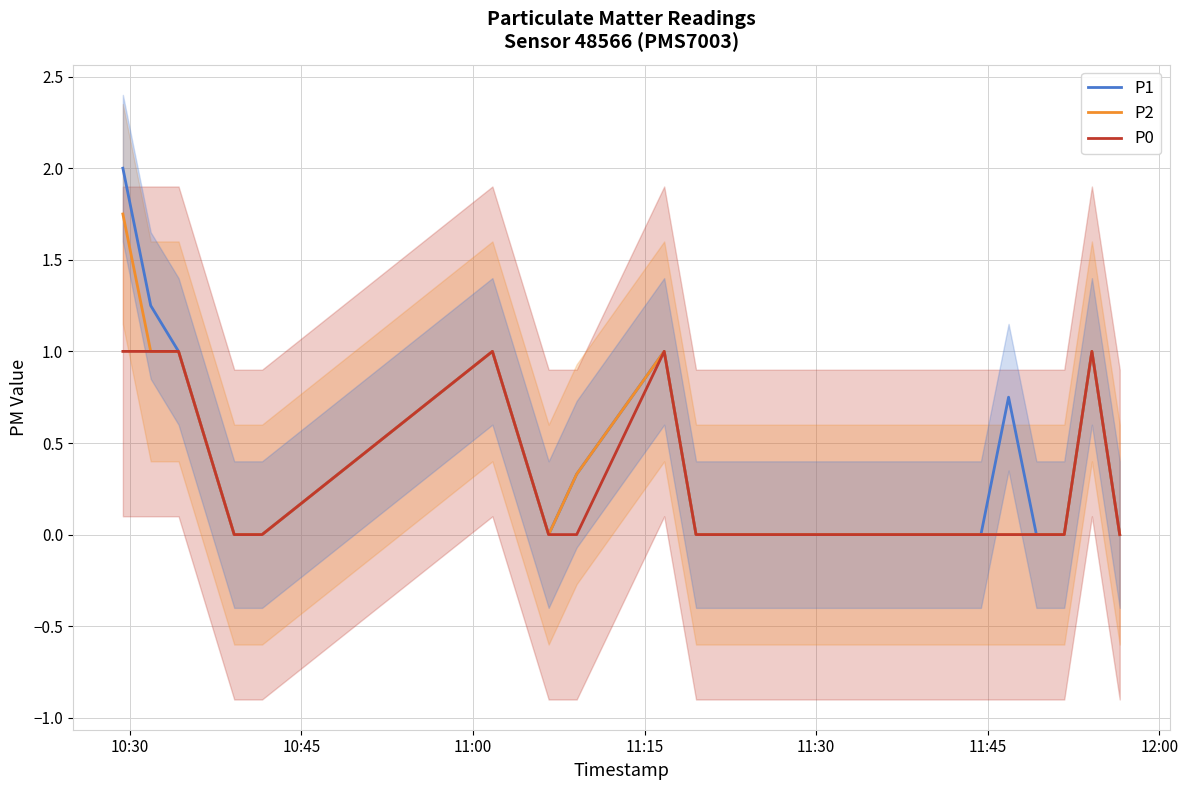

True or false: P1 and P2 intersect in this chart.

False